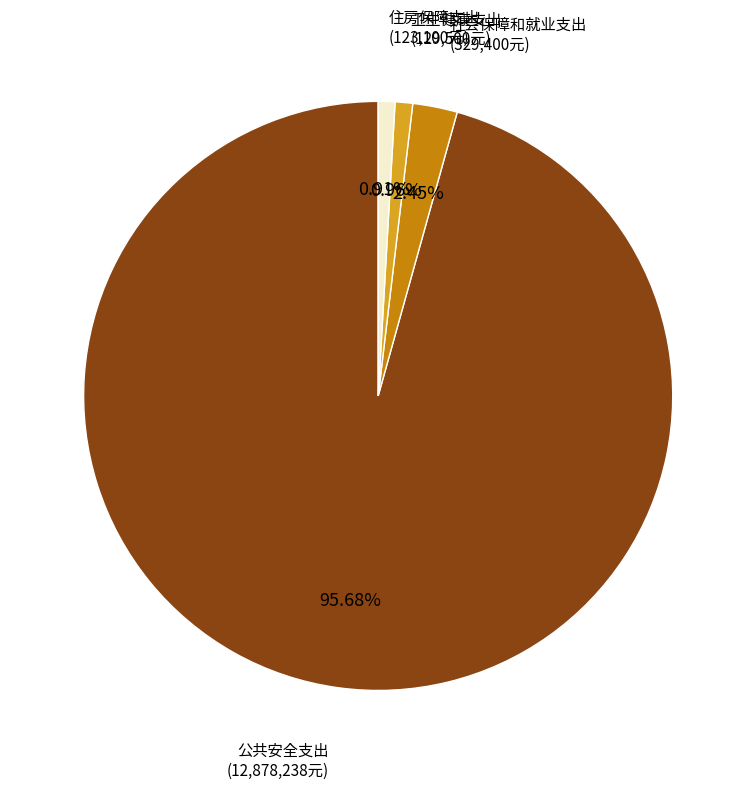

What is the majority slice?

公共安全支出